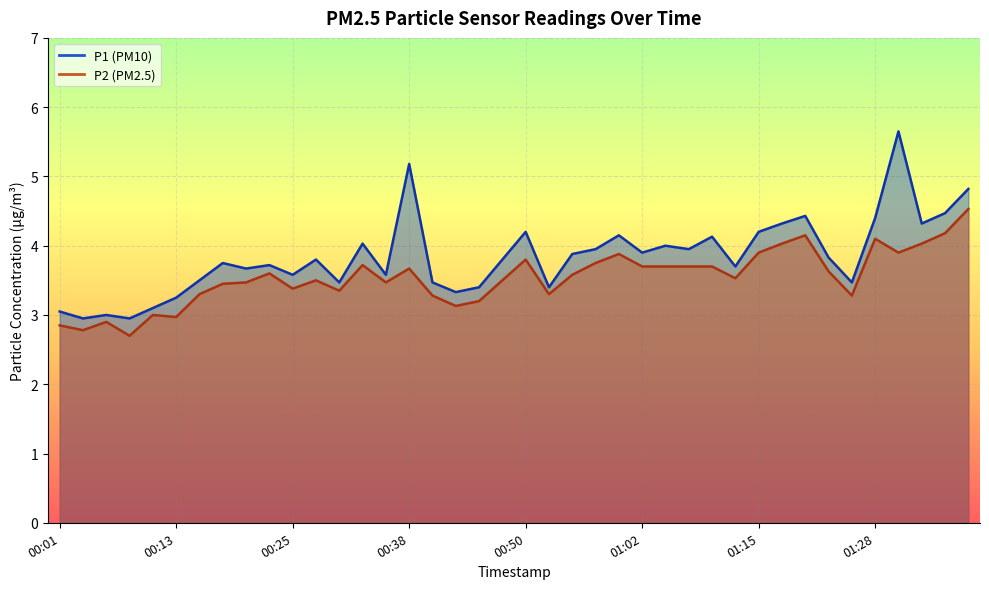

Reading right to left, transcribe all the data shown in this chart.

P1: 01:38=4.8	01:35=4.5	01:33=4.3	01:30=5.7	01:28=4.4	01:25=3.5	01:22=3.8	01:20=4.4	01:17=4.3	01:15=4.2	01:12=3.7	01:10=4.1	01:07=4.0	01:05=4.0	01:02=3.9	01:00=4.2	00:57=4.0	00:55=3.9	00:52=3.4	00:50=4.2	00:47=3.8	00:45=3.4	00:42=3.3	00:40=3.5	00:38=5.2	00:35=3.6	00:33=4.0	00:30=3.5	00:28=3.8	00:25=3.6	00:23=3.7	00:20=3.7	00:18=3.8	00:16=3.5	00:13=3.2	00:11=3.1	00:08=3.0	00:06=3.0	00:03=3.0	00:01=3.0
P2: 01:38=4.5	01:35=4.2	01:33=4.0	01:30=3.9	01:28=4.1	01:25=3.3	01:22=3.6	01:20=4.2	01:17=4.0	01:15=3.9	01:12=3.5	01:10=3.7	01:07=3.7	01:05=3.7	01:02=3.7	01:00=3.9	00:57=3.8	00:55=3.6	00:52=3.3	00:50=3.8	00:47=3.5	00:45=3.2	00:42=3.1	00:40=3.3	00:38=3.7	00:35=3.5	00:33=3.7	00:30=3.4	00:28=3.5	00:25=3.4	00:23=3.6	00:20=3.5	00:18=3.5	00:16=3.3	00:13=3.0	00:11=3.0	00:08=2.7	00:06=2.9	00:03=2.8	00:01=2.9